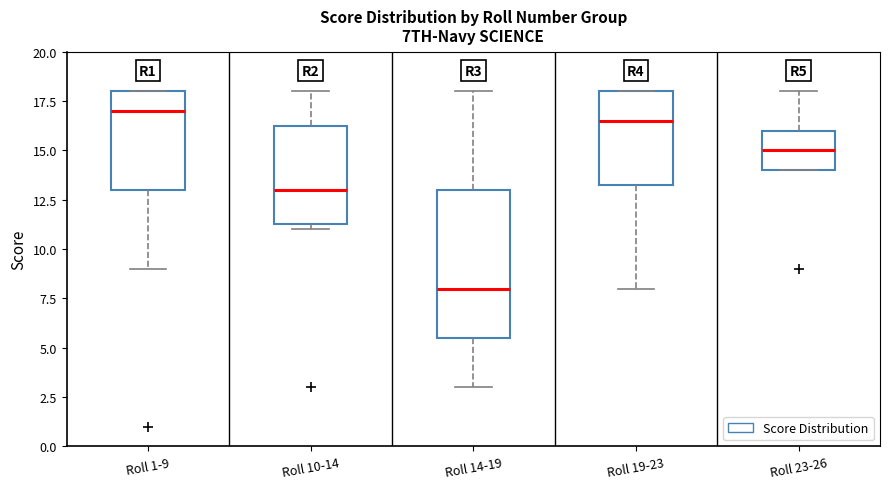

Where does the upper whisker of the box for Roll 23-26 end on the y-axis? The values are not printed on the chart, so give them approximately, as read against the axis.

18.0